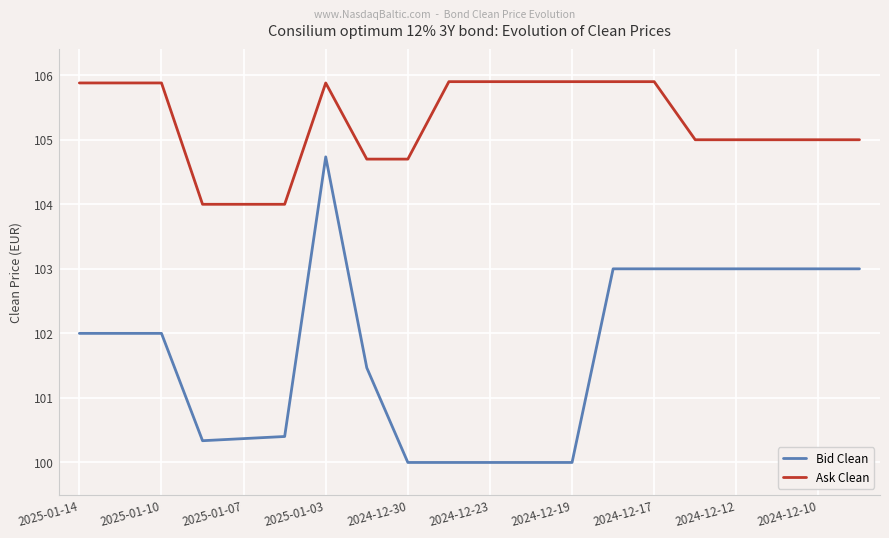

Which series has the largest total across all categories?

Ask Clean